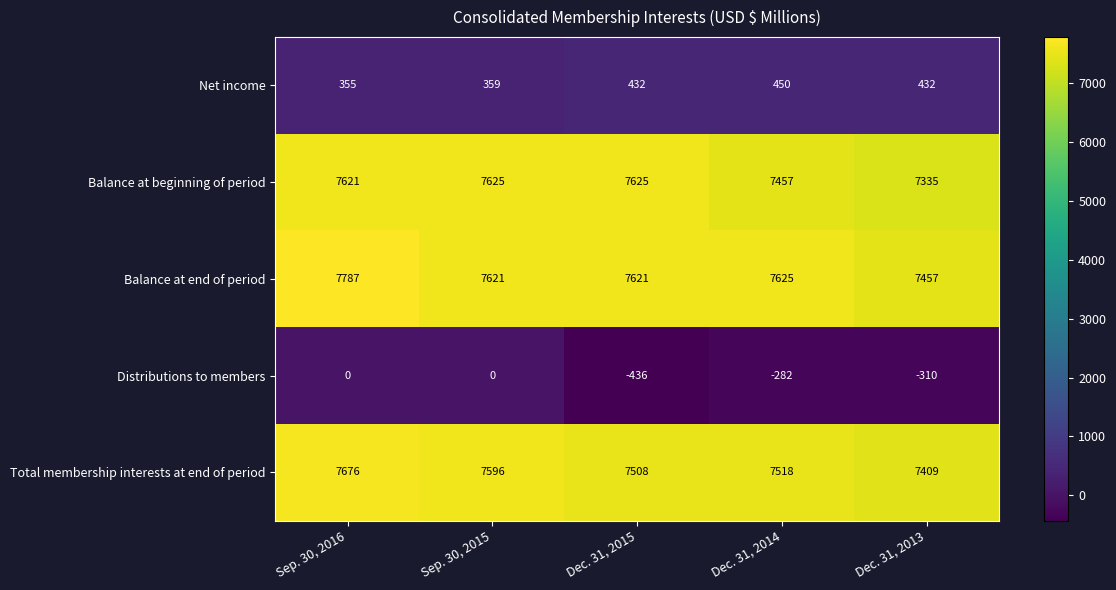

What is the sum of all Net income values?

2028